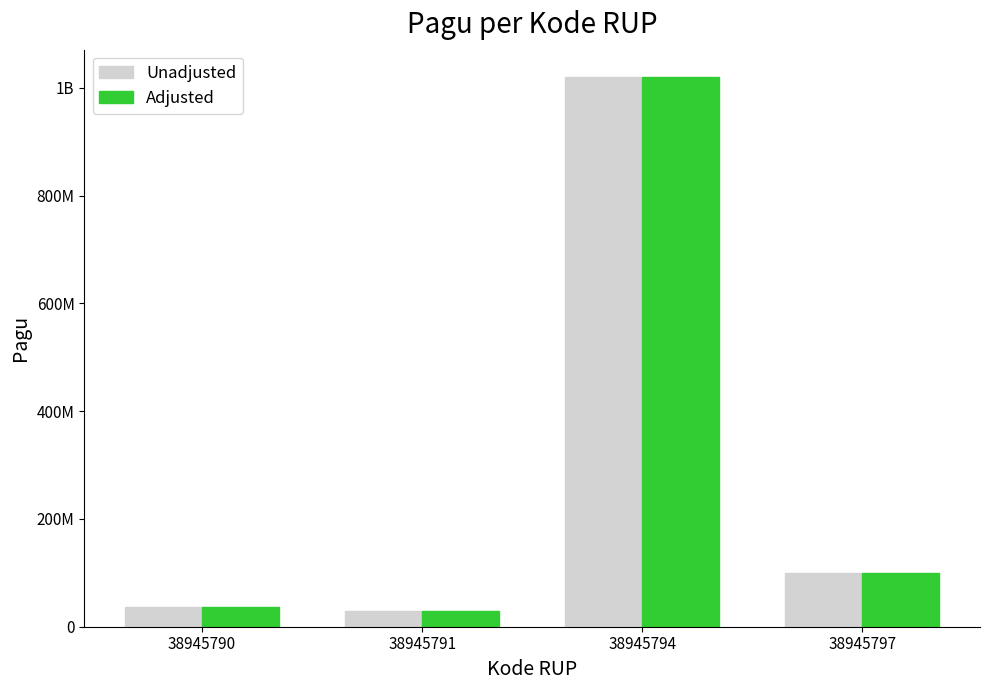

Which series has the largest total across all categories?

Unadjusted